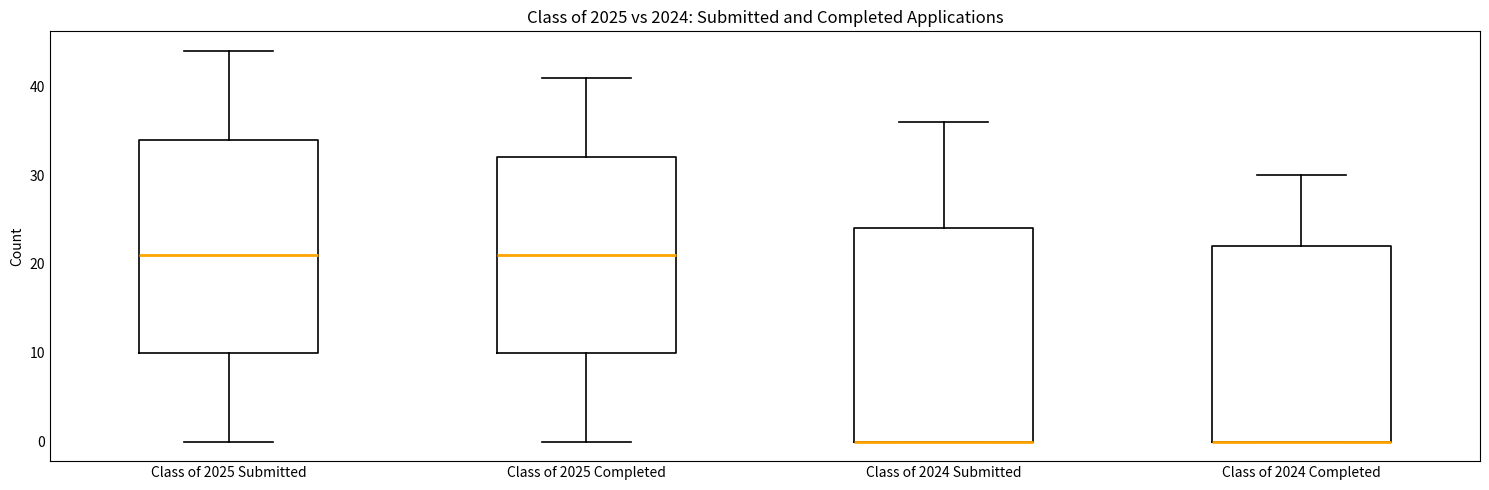

Reading left to right, transcribe this box plot: for each box, give where its median line is, the range the box spans, and where its two whiskers end, as read against the y-axis. The values are not printed on the chart, so give them approximately, as read against the axis.

Class of 2025 Submitted: median 21, box 10 to 34, whiskers 0 to 44
Class of 2025 Completed: median 21, box 10 to 32, whiskers 0 to 41
Class of 2024 Submitted: median 0 (drawn on the box's lower edge), box 0 to 24, whiskers 0 to 36
Class of 2024 Completed: median 0 (drawn on the box's lower edge), box 0 to 22, whiskers 0 to 30